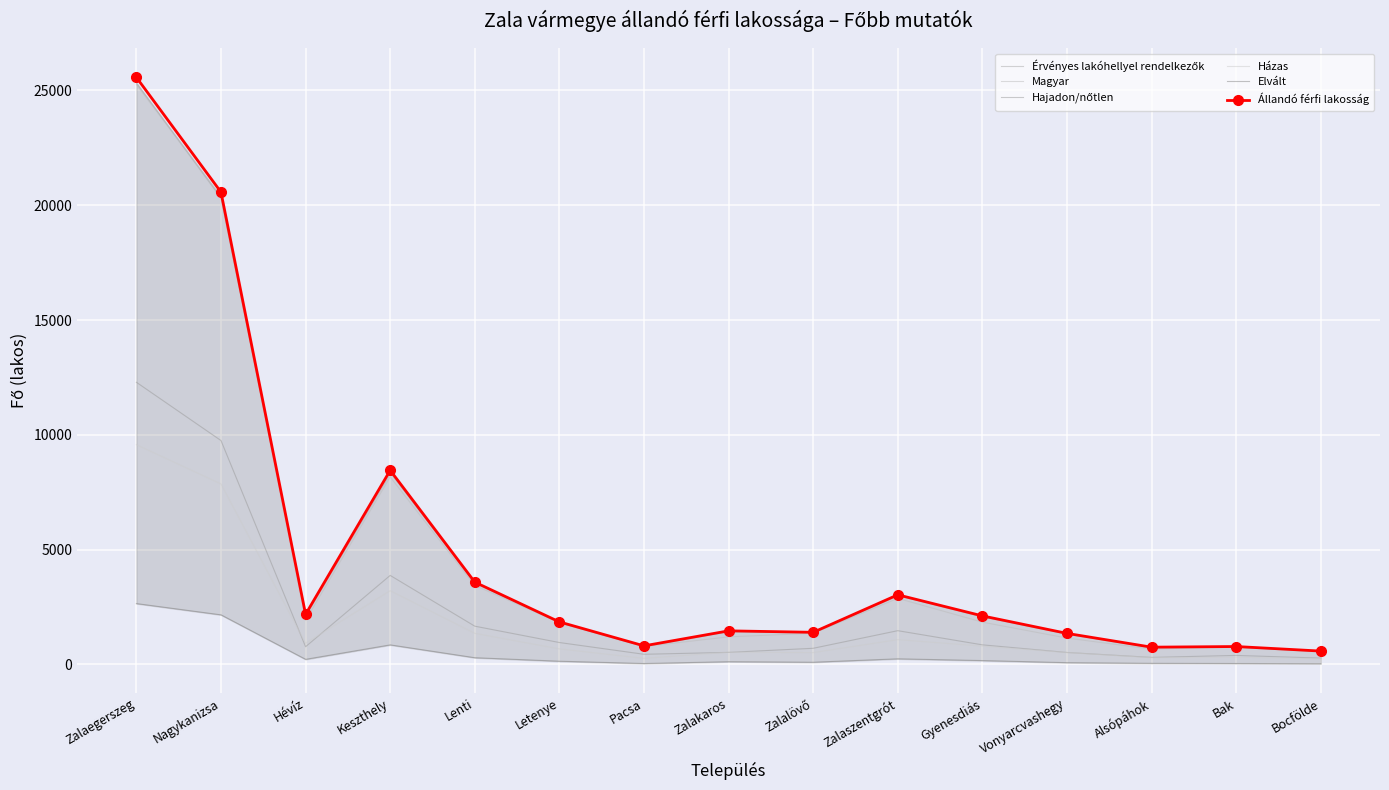

How many data points in Magyar are less than 1825?

7